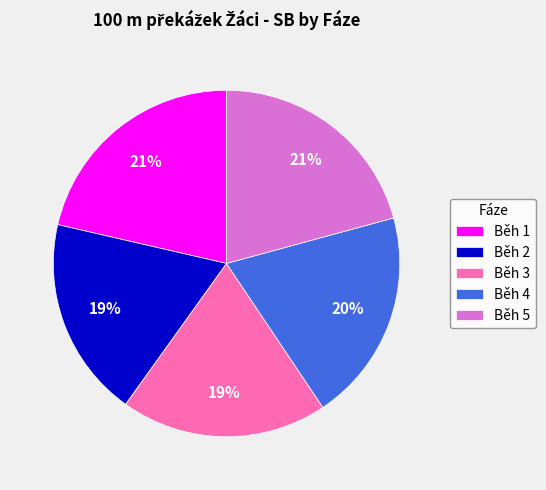

Is there any slice that represents more than half of the pie?

No